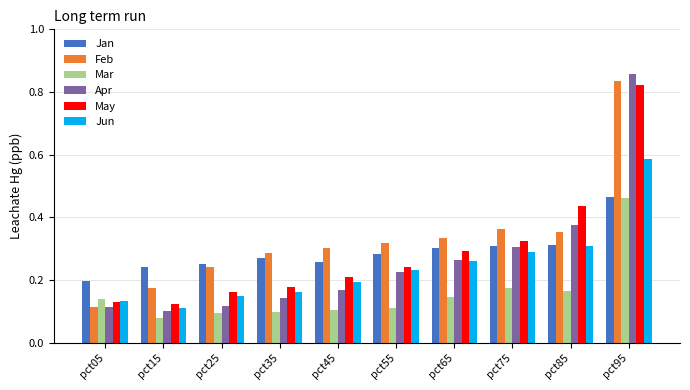

What is the sum of all Feb values?

3.3